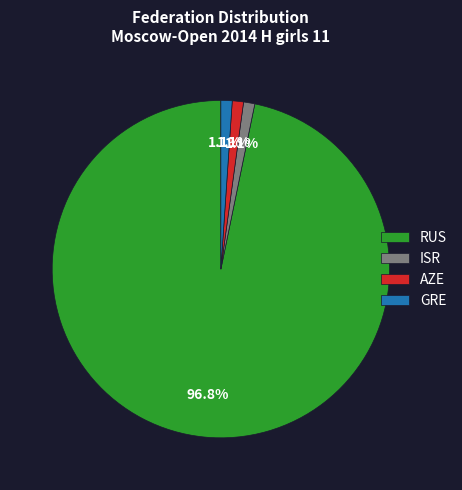

What is the largest slice in the pie chart?

RUS